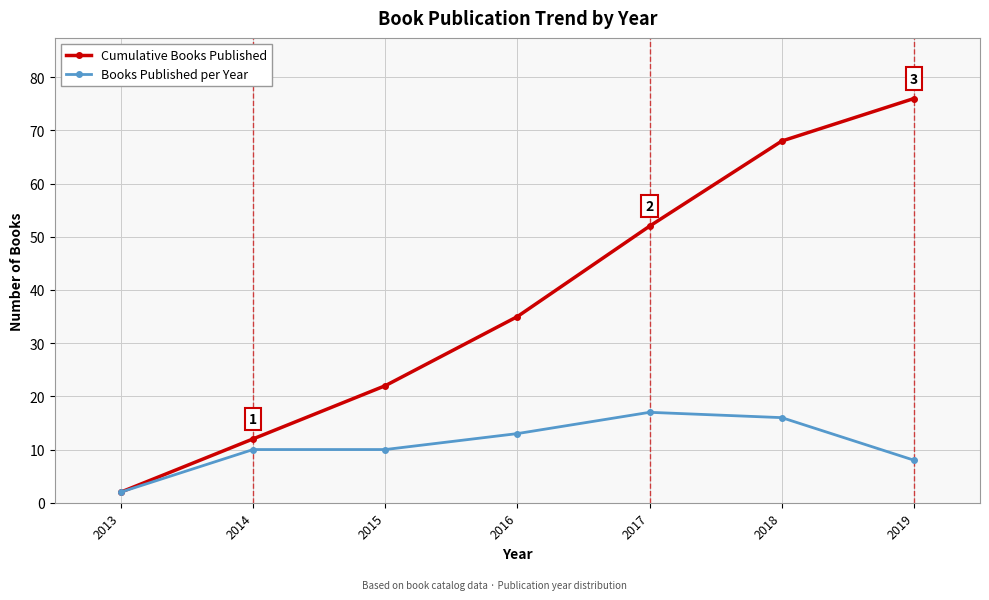

Count the number of categories in the chart.

7